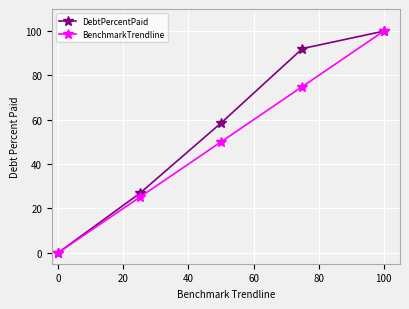

Which series has the largest total across all categories?

DebtPercentPaid